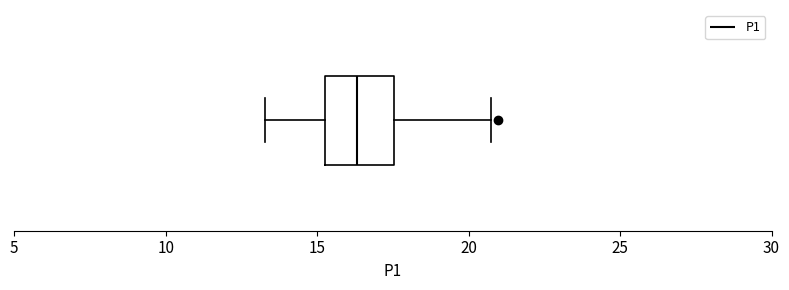

Read this box plot against the x-axis: the position of the median line, the range covered by the box, and the ends of both whiskers. The values are not printed on the chart, so give them approximately, as read against the axis.

median 16.5, box 15.5 to 17.5, whiskers 13.5 to 21.0